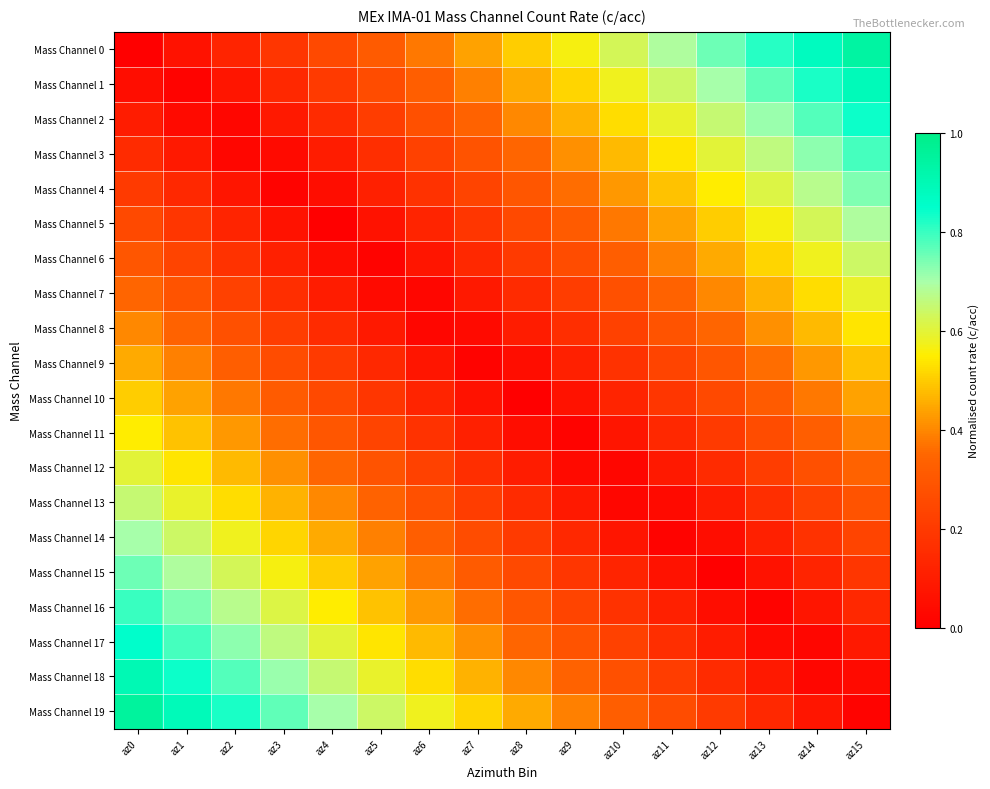

What is the spread (max minus min) of values at az4?

0.7